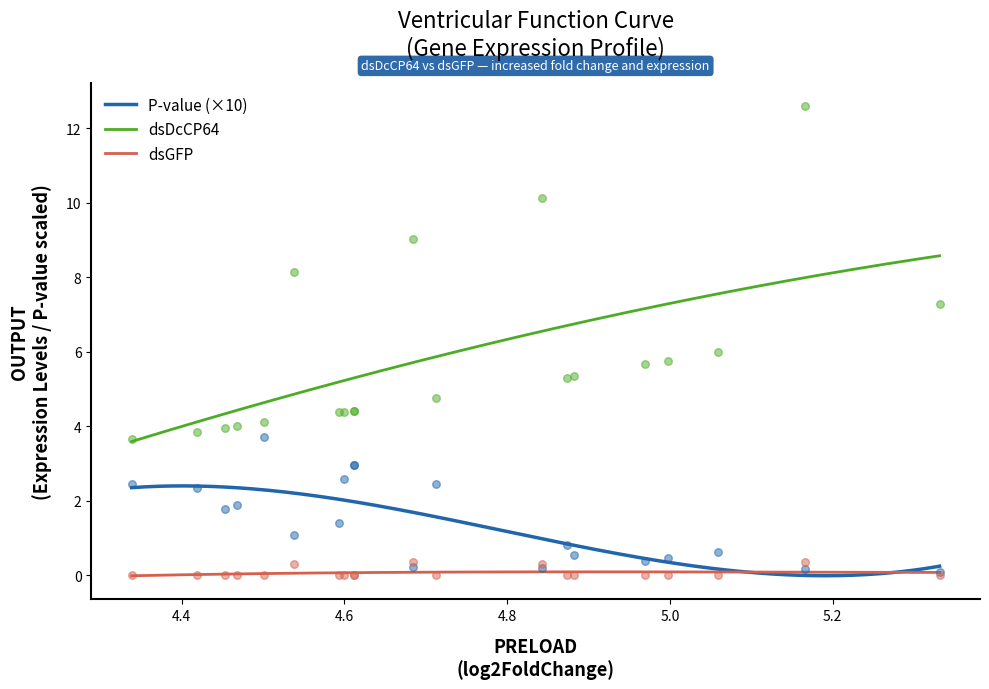

What is the maximum value for P-value (×10)?

2.4